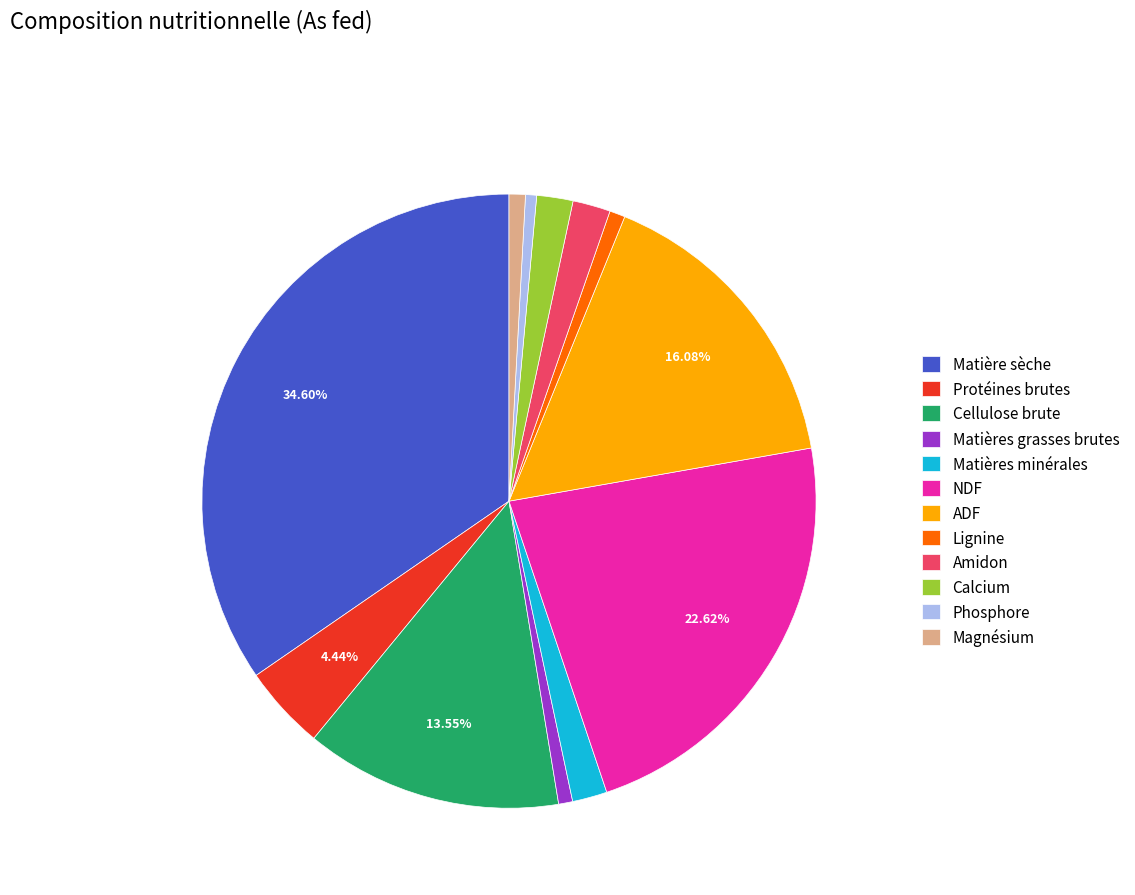

To the nearest percent, what is the average slice percentage?

8%